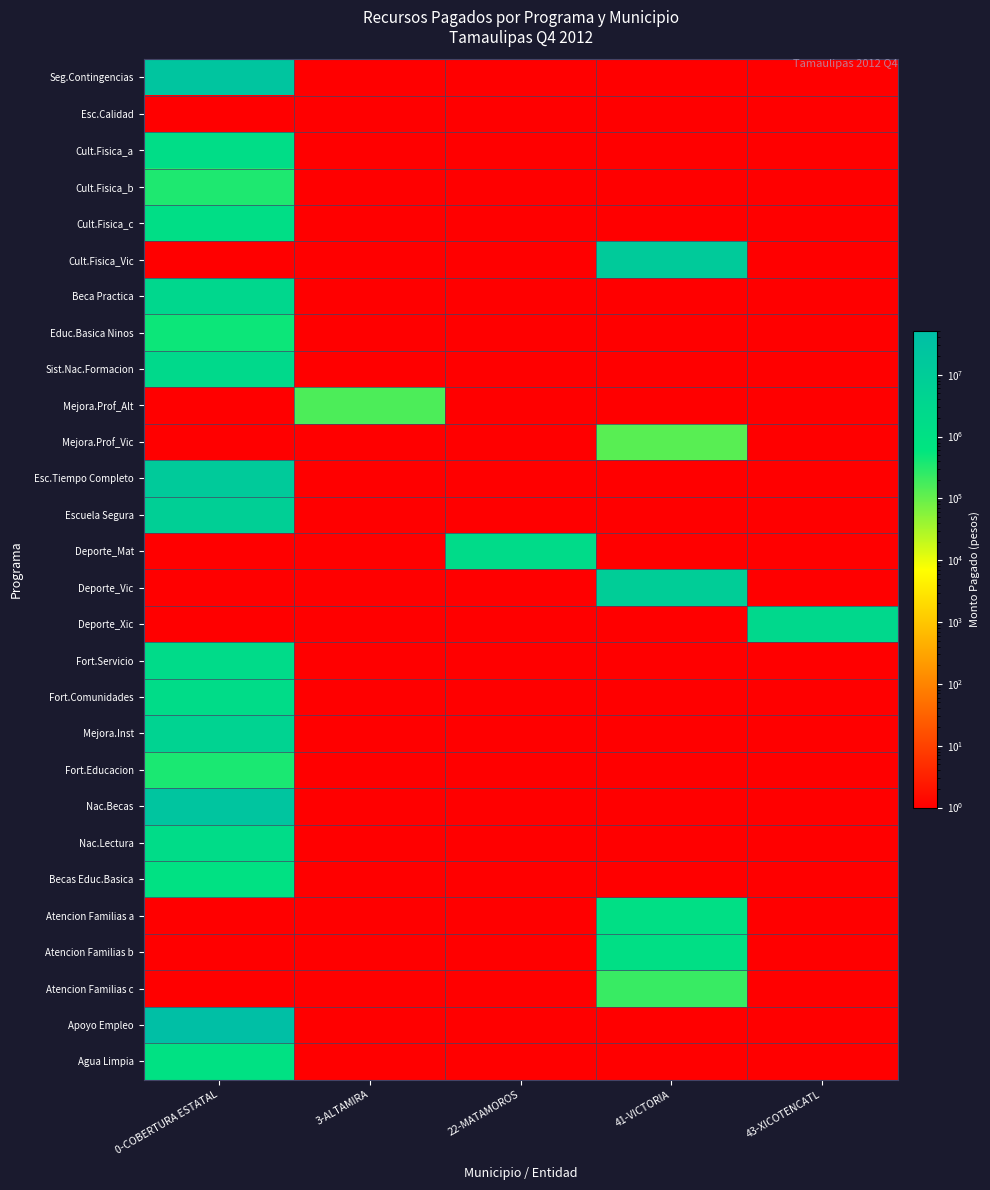

Reading left to right, what are all the values shown in this chart?

Seg.Contingencias: 0-COBERTURA ESTATAL=25050314	3-ALTAMIRA=1	22-MATAMOROS=1	41-VICTORIA=1	43-XICOTENCATL=1
Esc.Calidad: 0-COBERTURA ESTATAL=1	3-ALTAMIRA=1	22-MATAMOROS=1	41-VICTORIA=1	43-XICOTENCATL=1
Cult.Fisica_a: 0-COBERTURA ESTATAL=1555218	3-ALTAMIRA=1	22-MATAMOROS=1	41-VICTORIA=1	43-XICOTENCATL=1
Cult.Fisica_b: 0-COBERTURA ESTATAL=353759	3-ALTAMIRA=1	22-MATAMOROS=1	41-VICTORIA=1	43-XICOTENCATL=1
Cult.Fisica_c: 0-COBERTURA ESTATAL=1297308	3-ALTAMIRA=1	22-MATAMOROS=1	41-VICTORIA=1	43-XICOTENCATL=1
Cult.Fisica_Vic: 0-COBERTURA ESTATAL=1	3-ALTAMIRA=1	22-MATAMOROS=1	41-VICTORIA=13000000	43-XICOTENCATL=1
Beca Practica: 0-COBERTURA ESTATAL=3122212	3-ALTAMIRA=1	22-MATAMOROS=1	41-VICTORIA=1	43-XICOTENCATL=1
Educ.Basica Ninos: 0-COBERTURA ESTATAL=469061	3-ALTAMIRA=1	22-MATAMOROS=1	41-VICTORIA=1	43-XICOTENCATL=1
Sist.Nac.Formacion: 0-COBERTURA ESTATAL=2387562	3-ALTAMIRA=1	22-MATAMOROS=1	41-VICTORIA=1	43-XICOTENCATL=1
Mejora.Prof_Alt: 0-COBERTURA ESTATAL=1	3-ALTAMIRA=155909	22-MATAMOROS=1	41-VICTORIA=1	43-XICOTENCATL=1
Mejora.Prof_Vic: 0-COBERTURA ESTATAL=1	3-ALTAMIRA=1	22-MATAMOROS=1	41-VICTORIA=128728	43-XICOTENCATL=1
Esc.Tiempo Completo: 0-COBERTURA ESTATAL=12849716	3-ALTAMIRA=1	22-MATAMOROS=1	41-VICTORIA=1	43-XICOTENCATL=1
Escuela Segura: 0-COBERTURA ESTATAL=7244647	3-ALTAMIRA=1	22-MATAMOROS=1	41-VICTORIA=1	43-XICOTENCATL=1
Deporte_Mat: 0-COBERTURA ESTATAL=1	3-ALTAMIRA=1	22-MATAMOROS=1796985	41-VICTORIA=1	43-XICOTENCATL=1
Deporte_Vic: 0-COBERTURA ESTATAL=1	3-ALTAMIRA=1	22-MATAMOROS=1	41-VICTORIA=9998867	43-XICOTENCATL=1
Deporte_Xic: 0-COBERTURA ESTATAL=1	3-ALTAMIRA=1	22-MATAMOROS=1	41-VICTORIA=1	43-XICOTENCATL=2750000
Fort.Servicio: 0-COBERTURA ESTATAL=1808622	3-ALTAMIRA=1	22-MATAMOROS=1	41-VICTORIA=1	43-XICOTENCATL=1
Fort.Comunidades: 0-COBERTURA ESTATAL=1663061	3-ALTAMIRA=1	22-MATAMOROS=1	41-VICTORIA=1	43-XICOTENCATL=1
Mejora.Inst: 0-COBERTURA ESTATAL=4898733	3-ALTAMIRA=1	22-MATAMOROS=1	41-VICTORIA=1	43-XICOTENCATL=1
Fort.Educacion: 0-COBERTURA ESTATAL=373465	3-ALTAMIRA=1	22-MATAMOROS=1	41-VICTORIA=1	43-XICOTENCATL=1
Nac.Becas: 0-COBERTURA ESTATAL=23448790	3-ALTAMIRA=1	22-MATAMOROS=1	41-VICTORIA=1	43-XICOTENCATL=1
Nac.Lectura: 0-COBERTURA ESTATAL=1635919	3-ALTAMIRA=1	22-MATAMOROS=1	41-VICTORIA=1	43-XICOTENCATL=1
Becas Educ.Basica: 0-COBERTURA ESTATAL=883214	3-ALTAMIRA=1	22-MATAMOROS=1	41-VICTORIA=1	43-XICOTENCATL=1
Atencion Familias a: 0-COBERTURA ESTATAL=1	3-ALTAMIRA=1	22-MATAMOROS=1	41-VICTORIA=1200000	43-XICOTENCATL=1
Atencion Familias b: 0-COBERTURA ESTATAL=1	3-ALTAMIRA=1	22-MATAMOROS=1	41-VICTORIA=1169734	43-XICOTENCATL=1
Atencion Familias c: 0-COBERTURA ESTATAL=1	3-ALTAMIRA=1	22-MATAMOROS=1	41-VICTORIA=219217	43-XICOTENCATL=1
Apoyo Empleo: 0-COBERTURA ESTATAL=50236637	3-ALTAMIRA=1	22-MATAMOROS=1	41-VICTORIA=1	43-XICOTENCATL=1
Agua Limpia: 0-COBERTURA ESTATAL=933915	3-ALTAMIRA=1	22-MATAMOROS=1	41-VICTORIA=1	43-XICOTENCATL=1